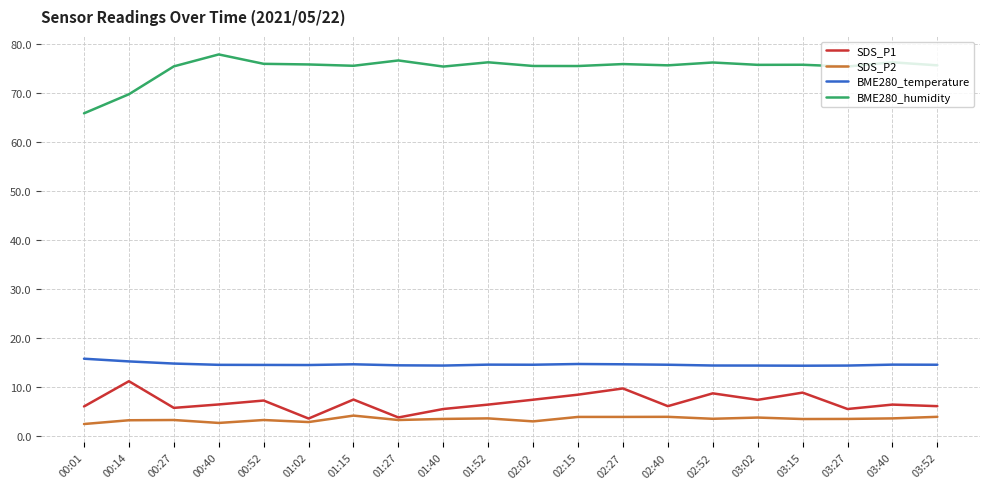

What are all the series names shown in the legend?

SDS_P1, SDS_P2, BME280_temperature, BME280_humidity